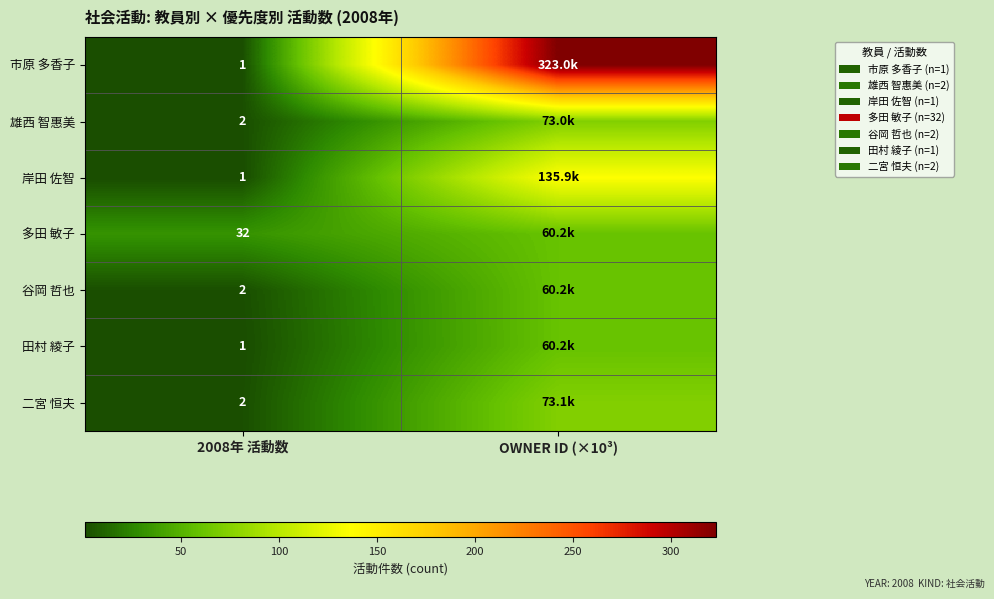

At which label does 雄西 智惠美 reach its minimum?

2008年 活動数